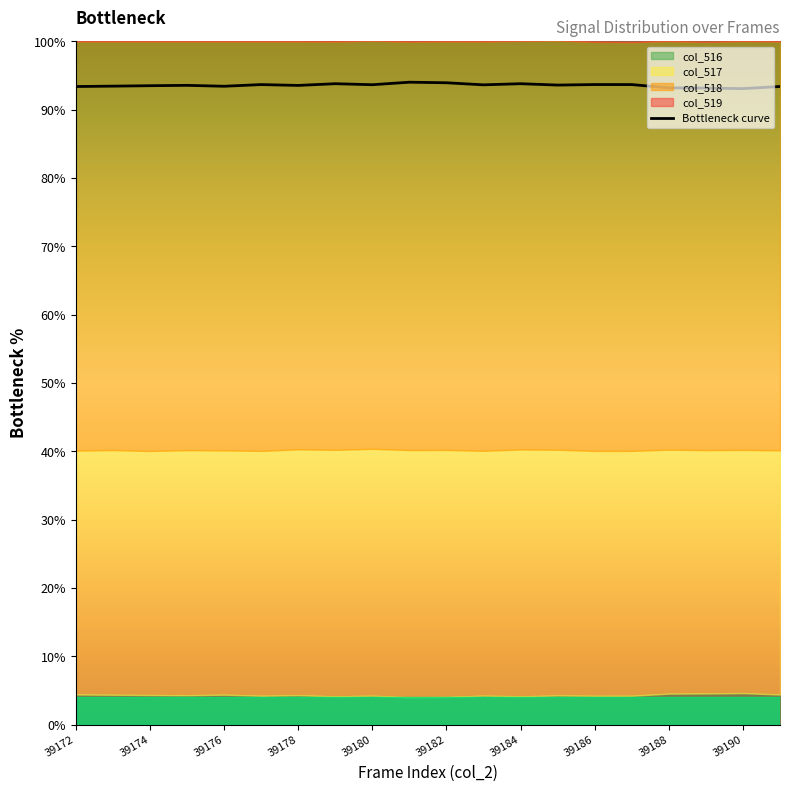

Is it true that Bottleneck curve equals 48.1 at 39186?

False